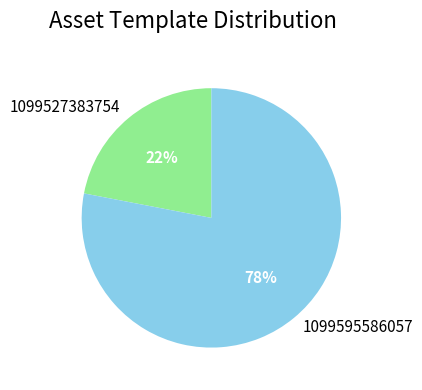

Count the number of slices in the pie.

2